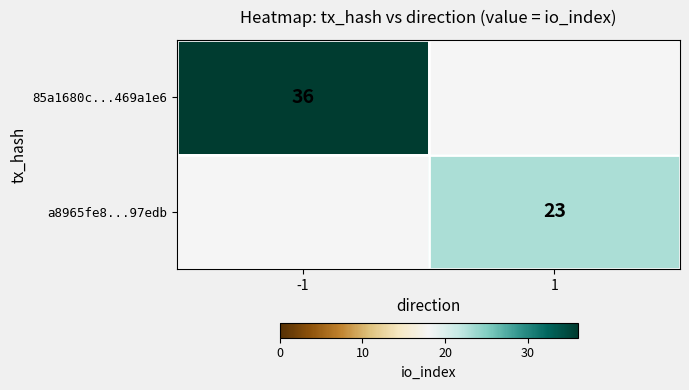

Is the value of 85a1680c...469a1e6 at -1 greater than the value of a8965fe8...97edb at 1?

Yes